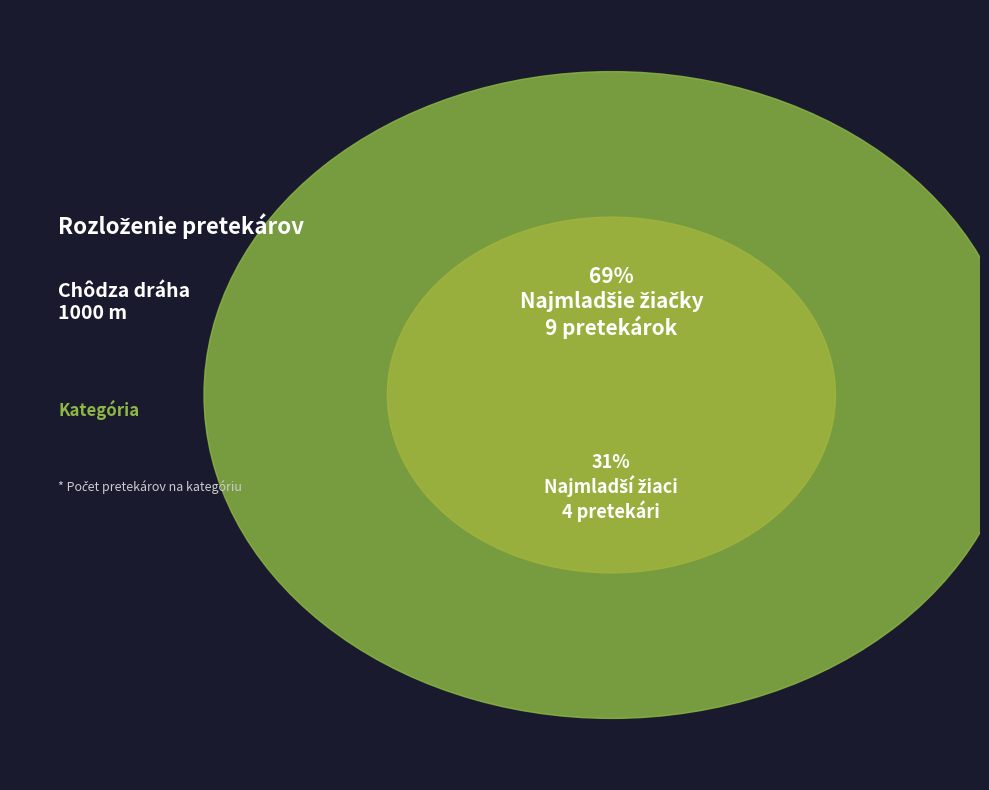

To the nearest percent, what is the average slice percentage?

50%